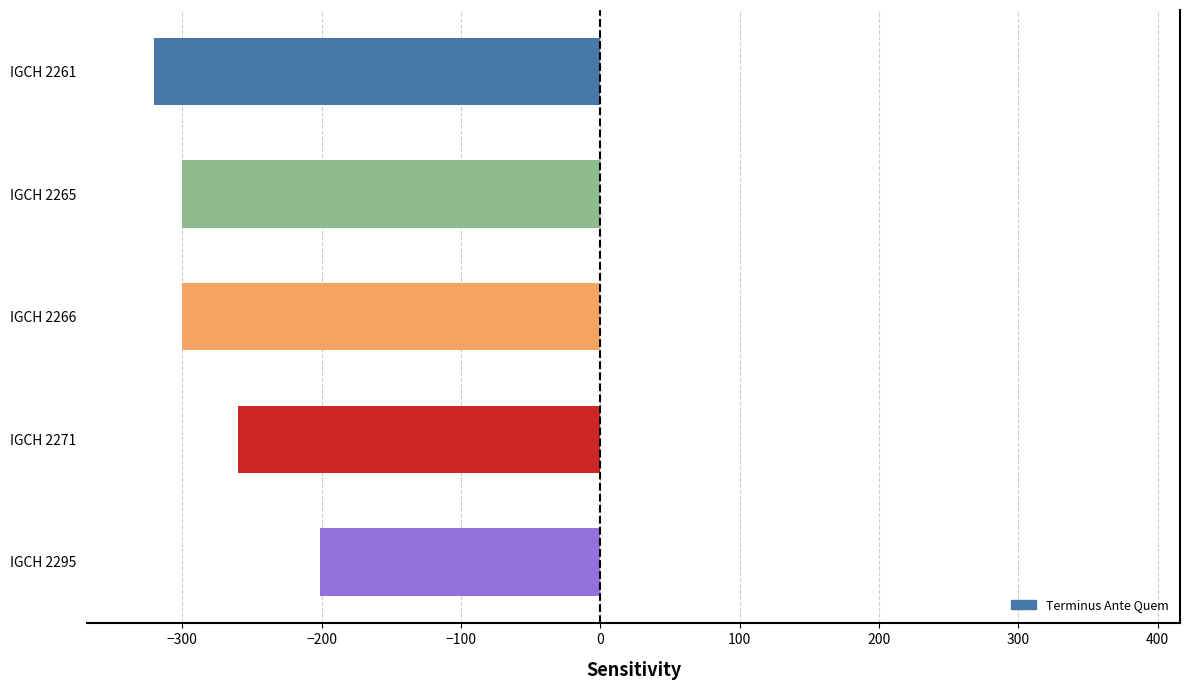

What is the average value?

-276